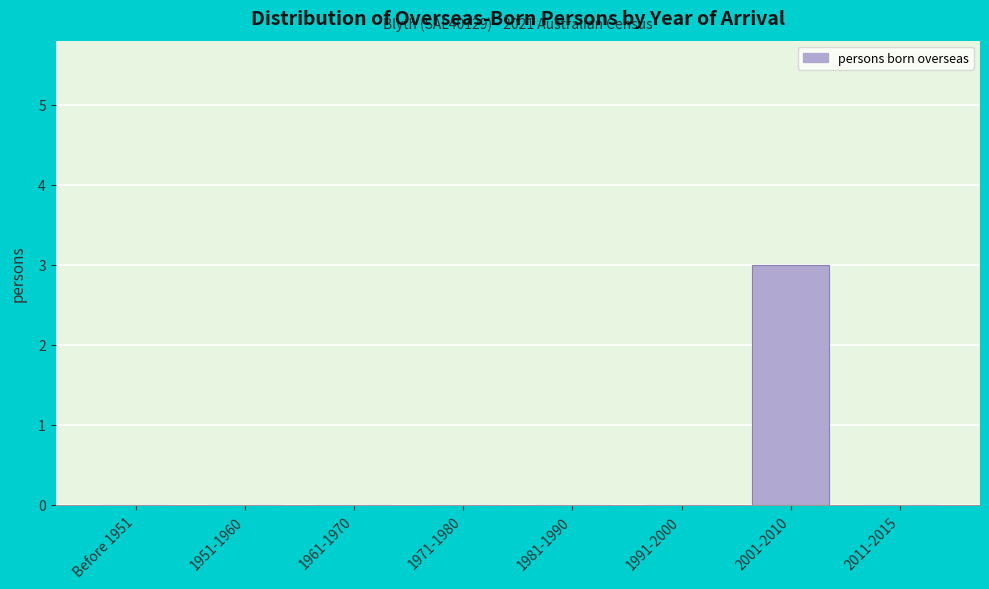

Reading left to right, list all the values displayed in this chart.

Before 1951=0	1951-1960=0	1961-1970=0	1971-1980=0	1981-1990=0	1991-2000=0	2001-2010=3	2011-2015=0